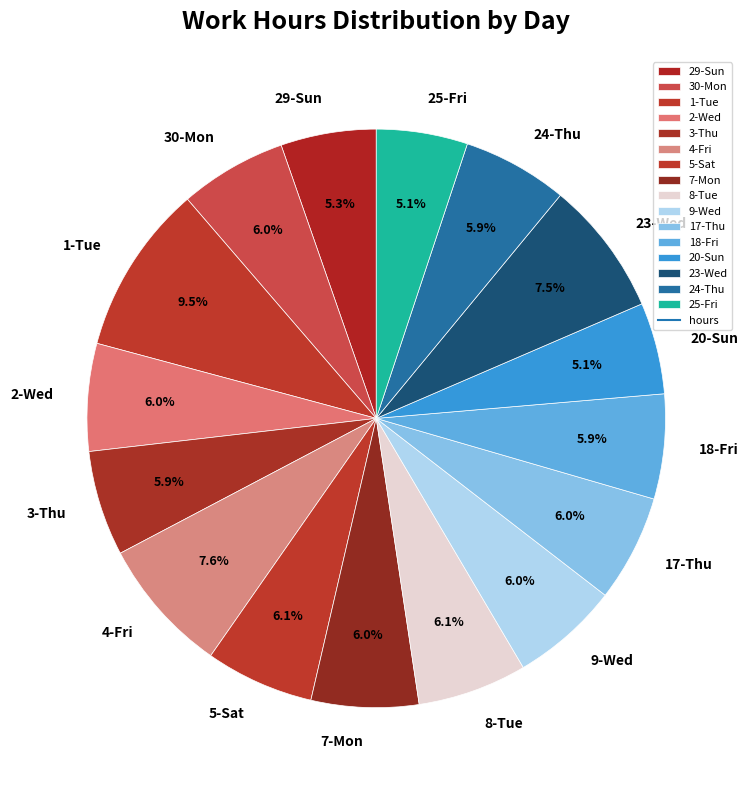

Combined, do 2-Wed and 18-Fri account for over 50%?

No